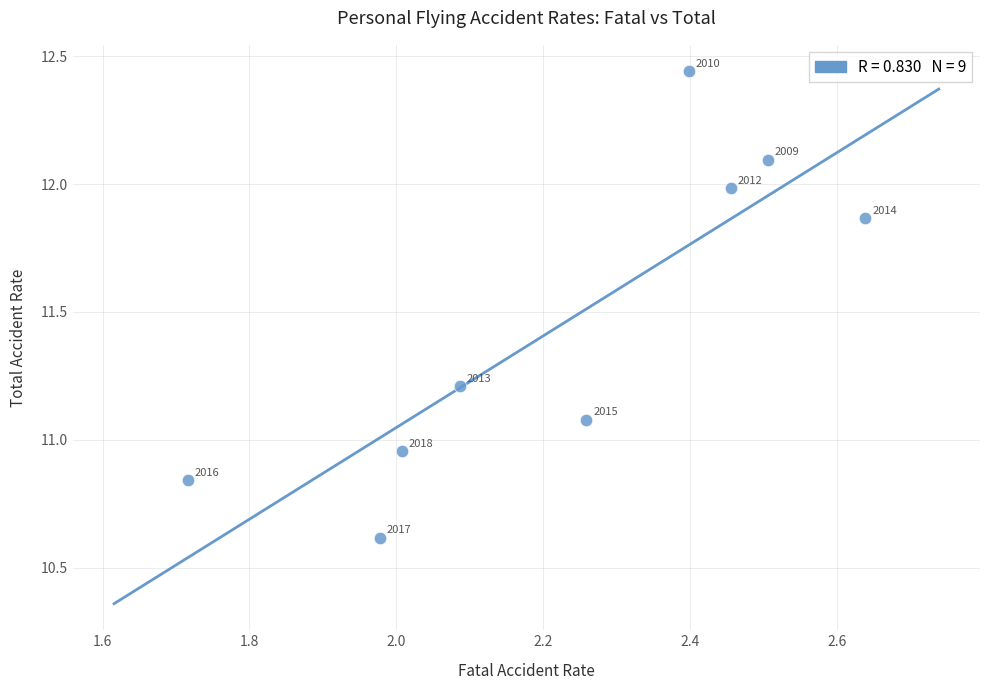

What is the range of X values (max minus min)?

0.9